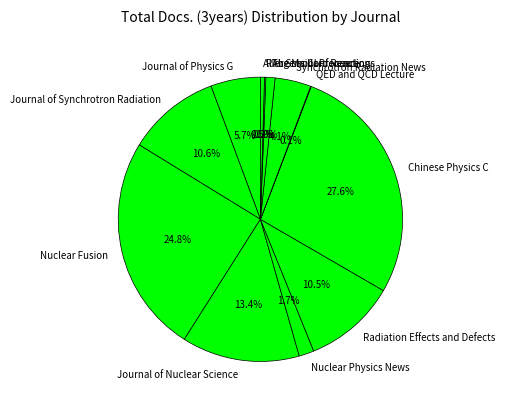

Does any single category account for the majority?

No